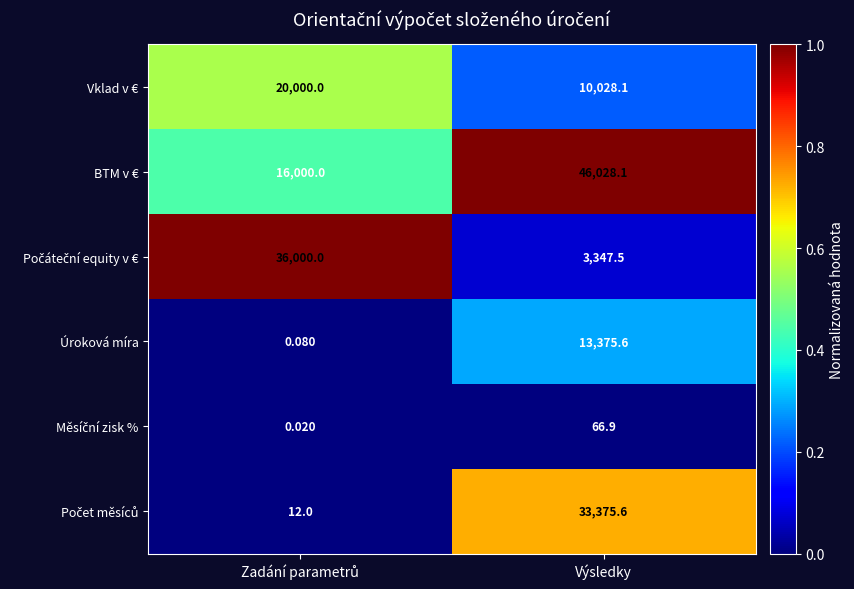

At which category is the sum across all series the highest?

Výsledky